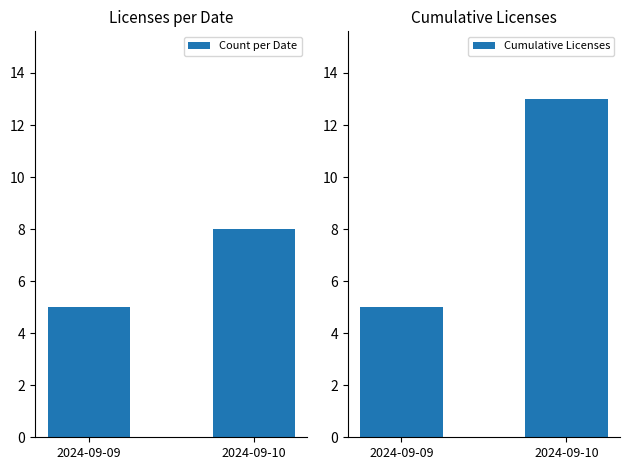

The value of Cumulative Licenses at 2024-09-10 is 17. True or false?

False